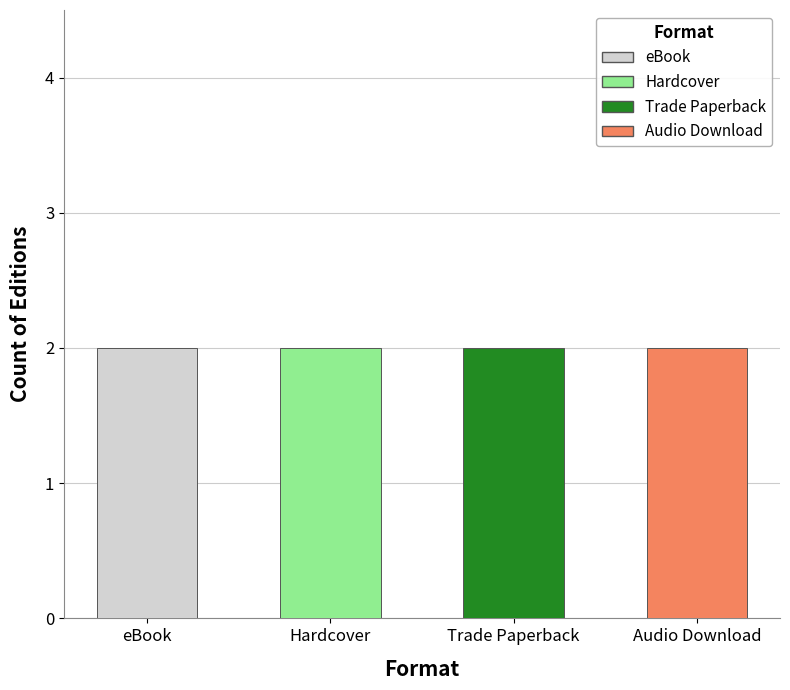

Rank the series at Once Upon a Camel from highest to lowest value.

eBook, Hardcover, Trade Paperback, Audio Download